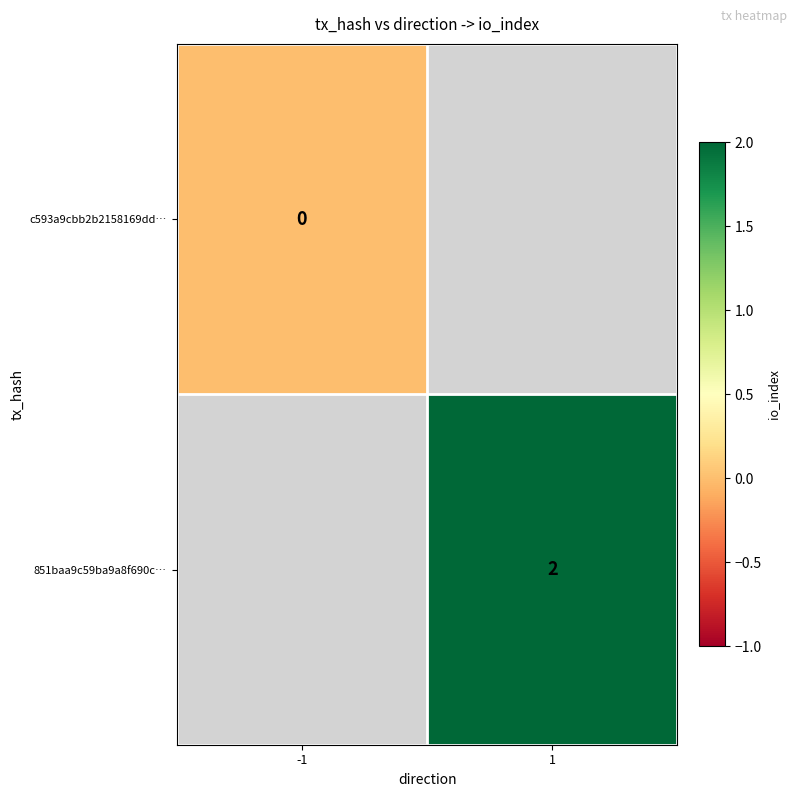

At which category does the chart reach its peak across all series?

1